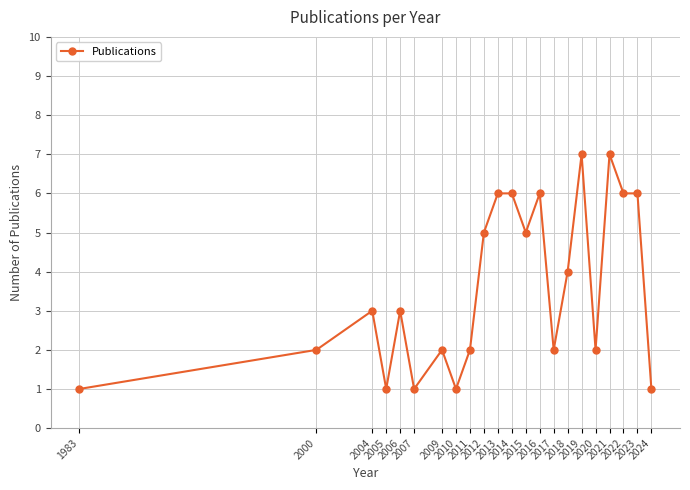

Count the values in the range 2 to 6.

15